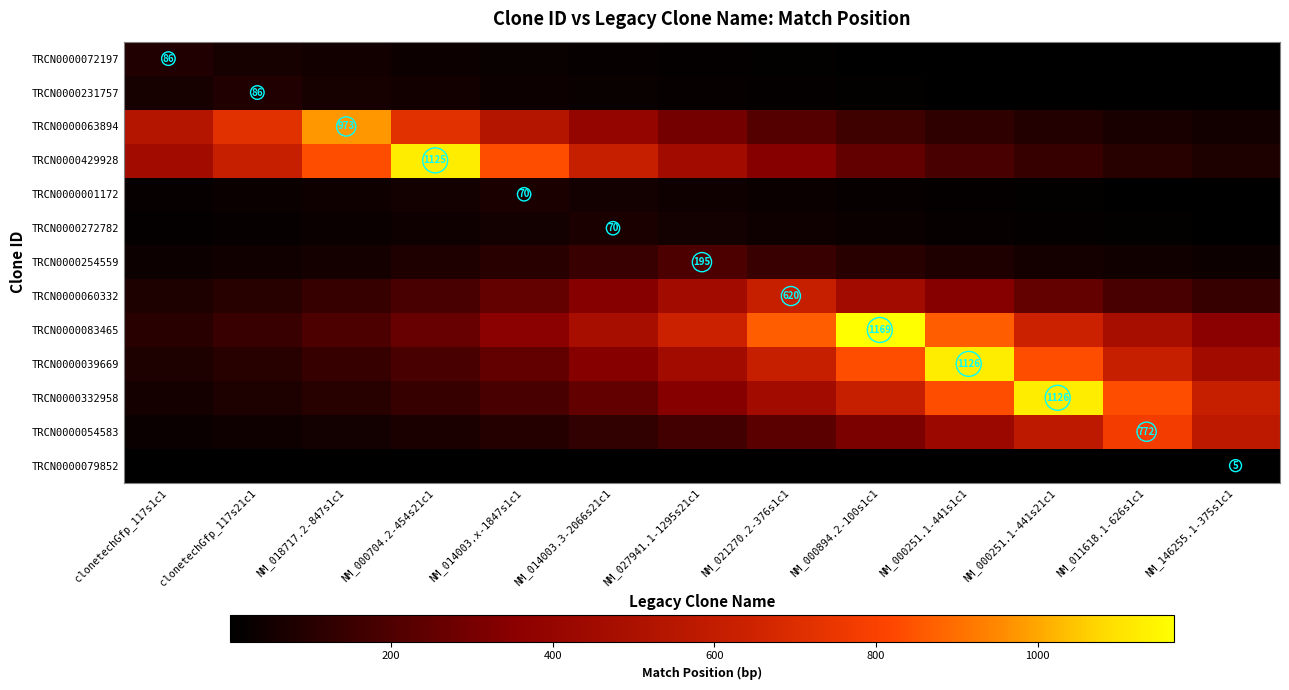

At which label is TRCN0000054583 closest to 400?

NM_000251.1-441s1c1